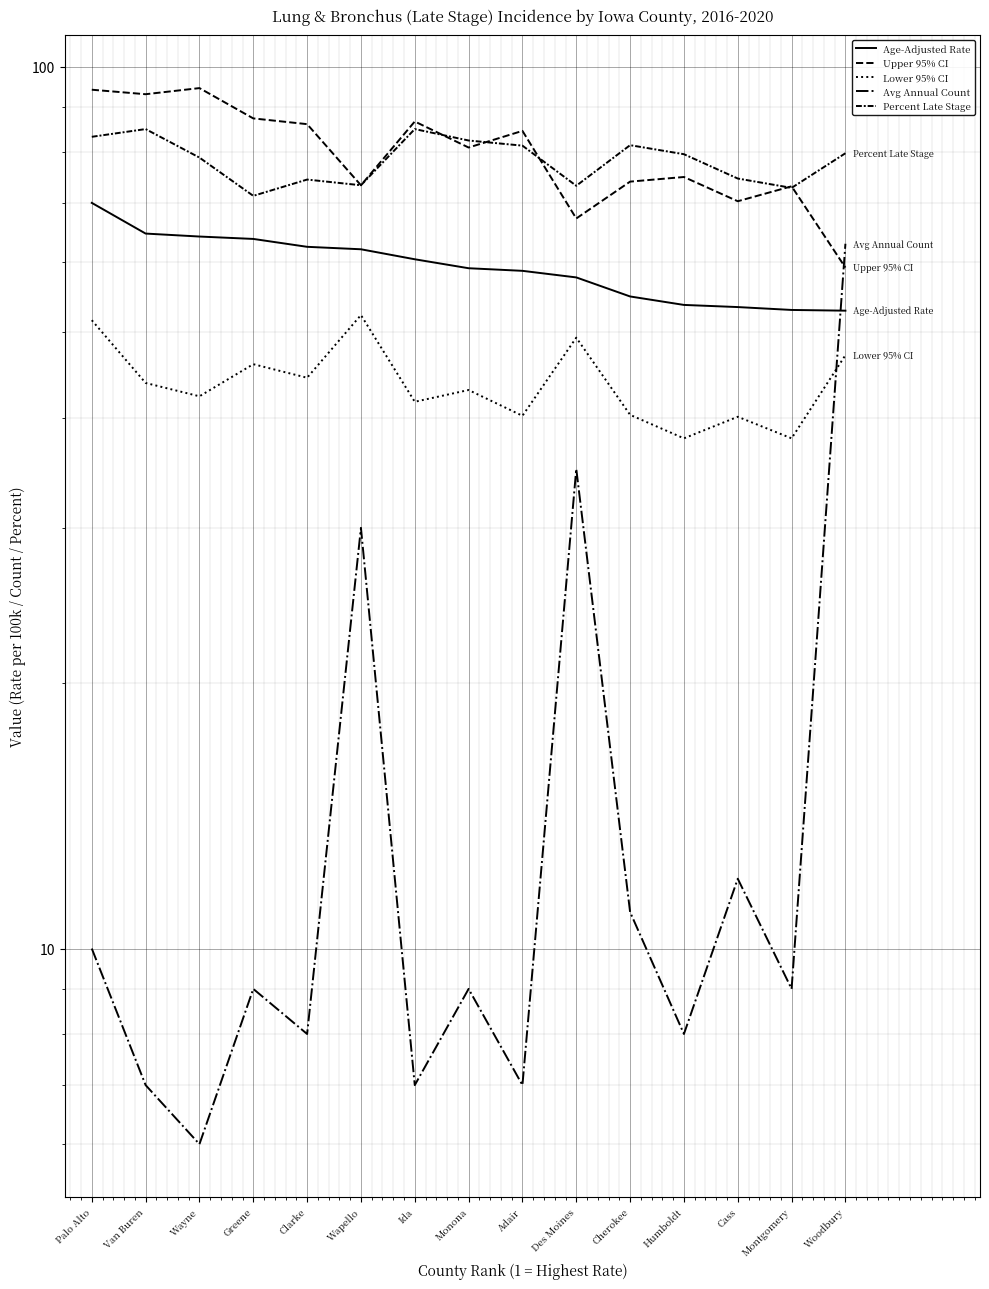

Reading right to left, what are all the values shown in this chart?

Age-Adjusted Rate: Woodbury=52.9	Montgomery=53.0	Cass=53.4	Humboldt=53.7	Cherokee=54.9	Des Moines=57.7	Adair=58.7	Monona=59.1	Ida=60.5	Wapello=62.1	Clarke=62.5	Greene=63.8	Wayne=64.2	Van Buren=64.7	Palo Alto=70.1
Upper 95% CI: Woodbury=59.2	Montgomery=73.2	Cass=70.4	Humboldt=75.0	Cherokee=74.1	Des Moines=67.3	Adair=84.6	Monona=81.0	Ida=86.7	Wapello=73.4	Clarke=86.1	Greene=87.4	Wayne=94.6	Van Buren=93.1	Palo Alto=94.2
Lower 95% CI: Woodbury=47.1	Montgomery=37.9	Cass=40.1	Humboldt=37.9	Cherokee=40.3	Des Moines=49.3	Adair=40.2	Monona=43.0	Ida=41.7	Wapello=52.3	Clarke=44.4	Greene=46.0	Wayne=42.3	Van Buren=43.8	Palo Alto=51.6
Avg Annual Count: Woodbury=63.0	Montgomery=9.0	Cass=12.0	Humboldt=8.0	Cherokee=11.0	Des Moines=35.0	Adair=7.0	Monona=9.0	Ida=7.0	Wapello=30.0	Clarke=8.0	Greene=9.0	Wayne=6.0	Van Buren=7.0	Palo Alto=10.0
Percent Late Stage: Woodbury=79.8	Montgomery=72.9	Cass=74.7	Humboldt=79.6	Cherokee=81.5	Des Moines=73.3	Adair=81.4	Monona=82.5	Ida=85.0	Wapello=73.4	Clarke=74.5	Greene=71.4	Wayne=78.9	Van Buren=85.0	Palo Alto=83.3